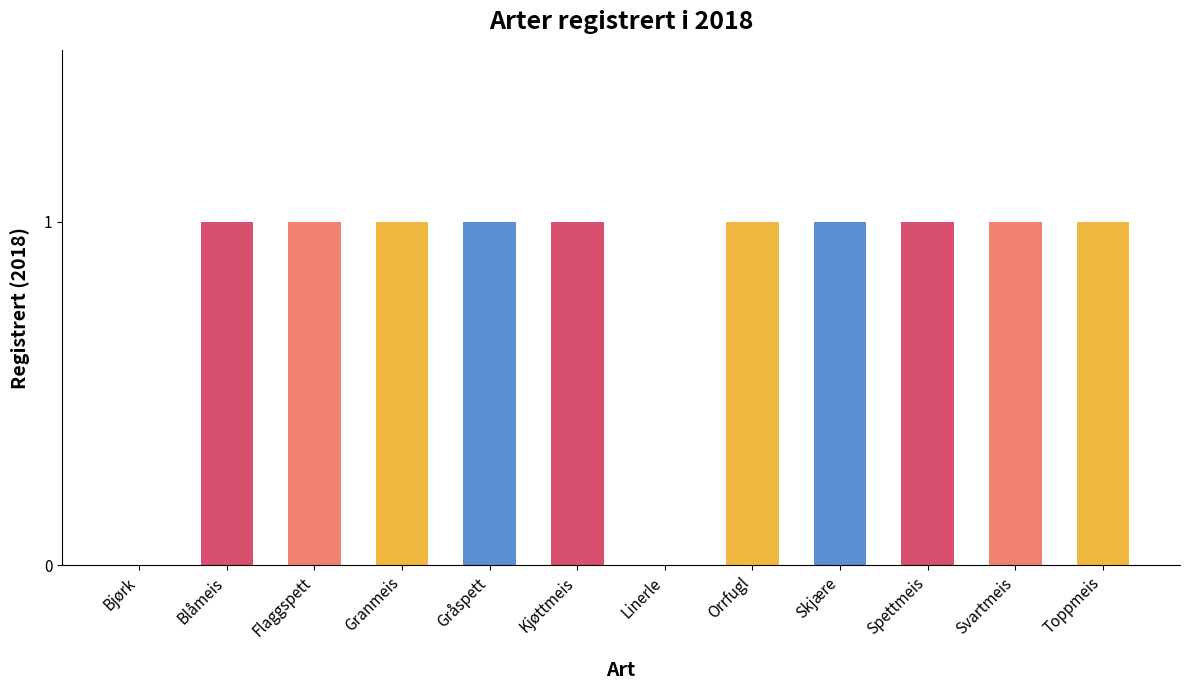

Reading left to right, list all the values displayed in this chart.

Bjørk=0	Blåmeis=1	Flaggspett=1	Granmeis=1	Gråspett=1	Kjøttmeis=1	Linerle=0	Orrfugl=1	Skjære=1	Spettmeis=1	Svartmeis=1	Toppmeis=1